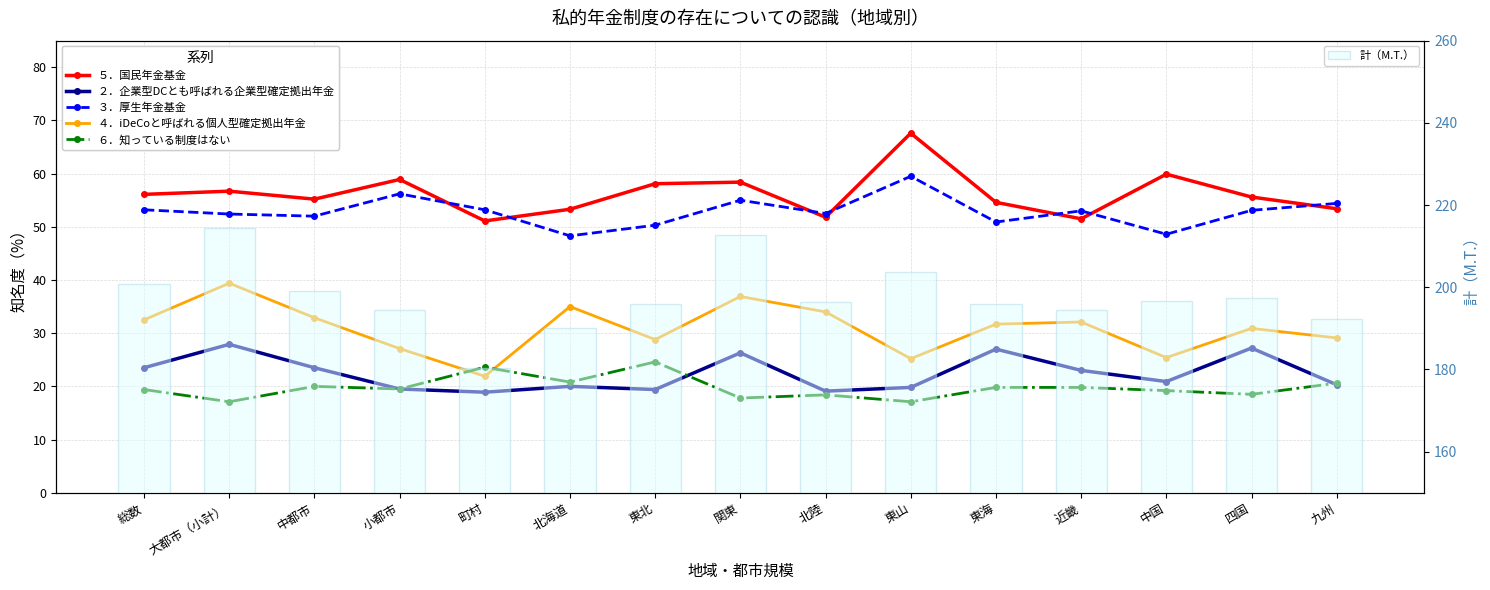

How many values in the 計（M.T.） series are below 196?

7